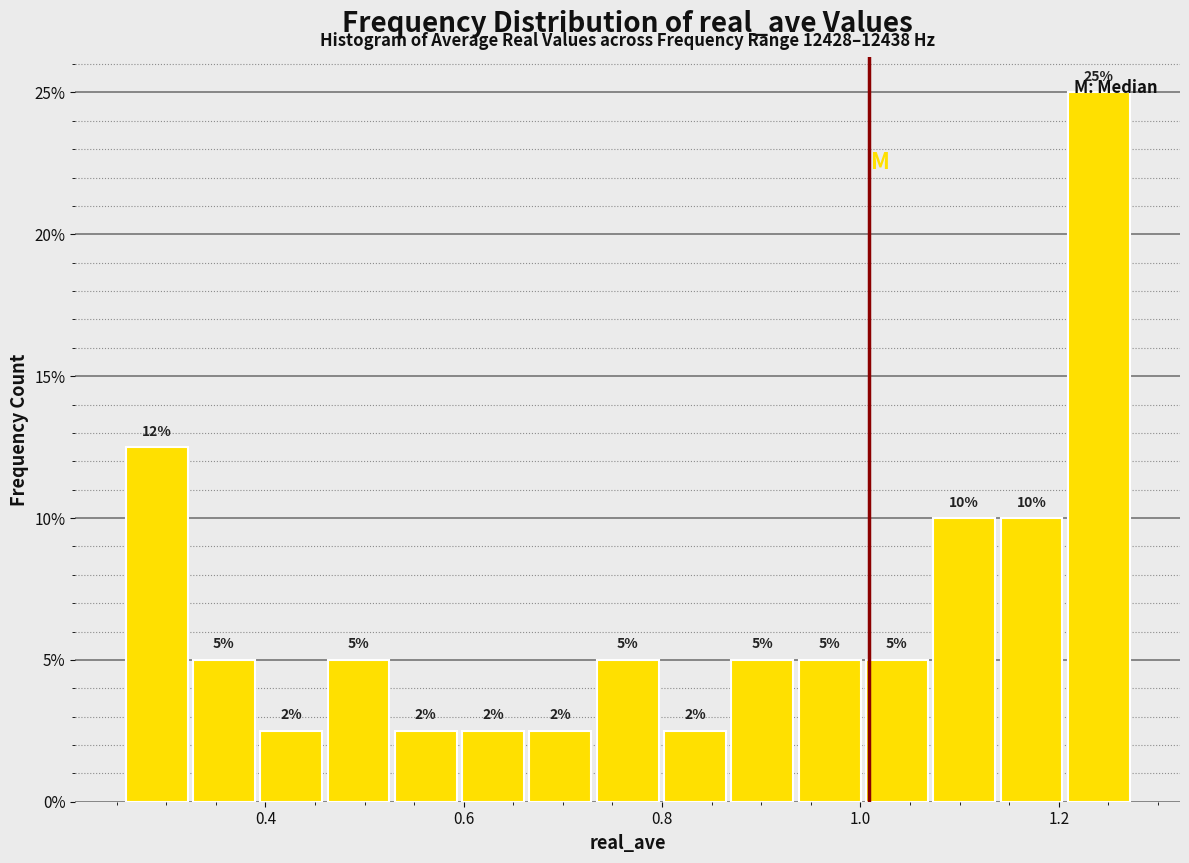

Read against the x-axis, roughly where is the centre of the tallest bar?

1.24